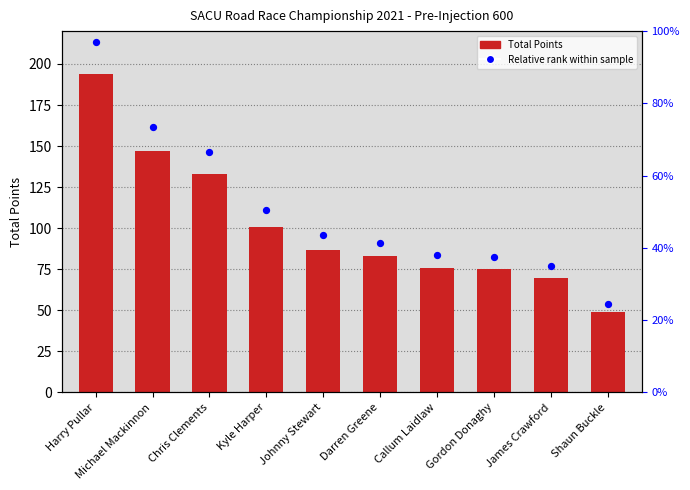

Which series contains the lowest Y value?

Relative rank